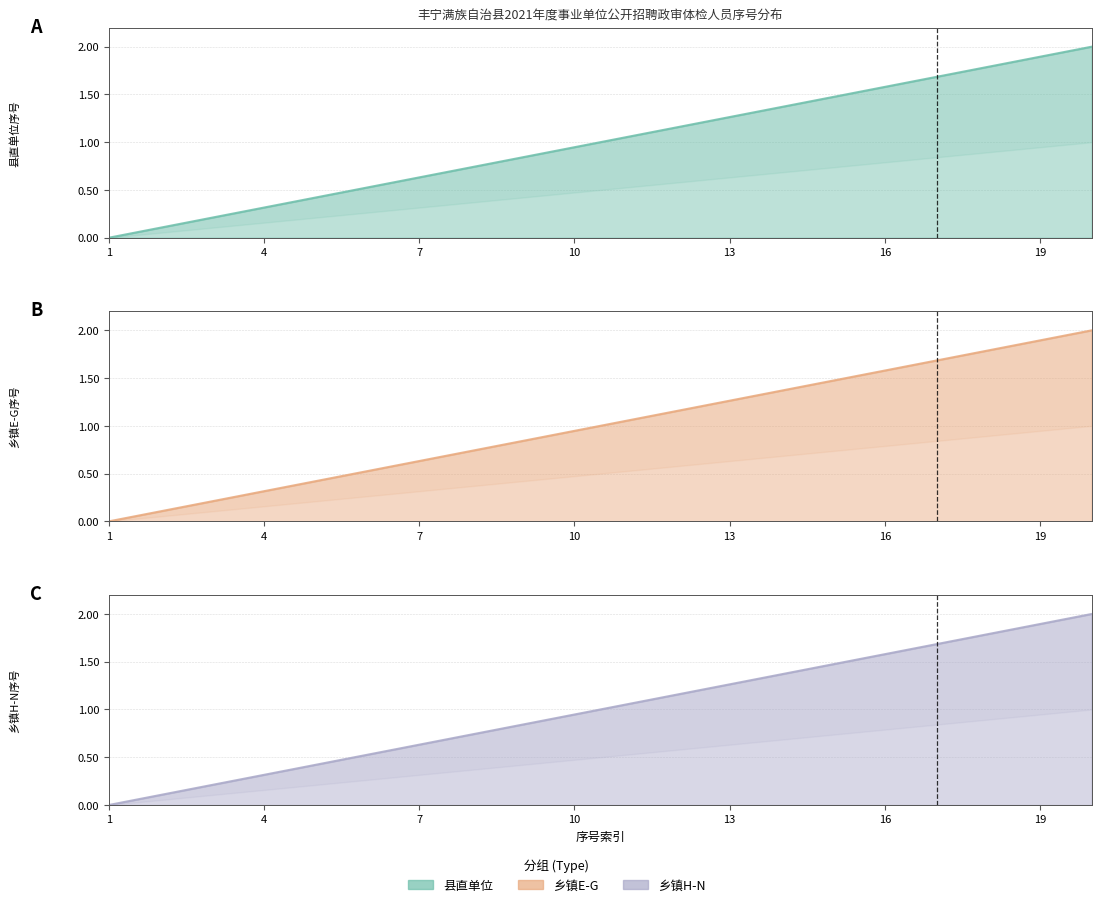

Where does the 县直单位 series first go above 1?

11